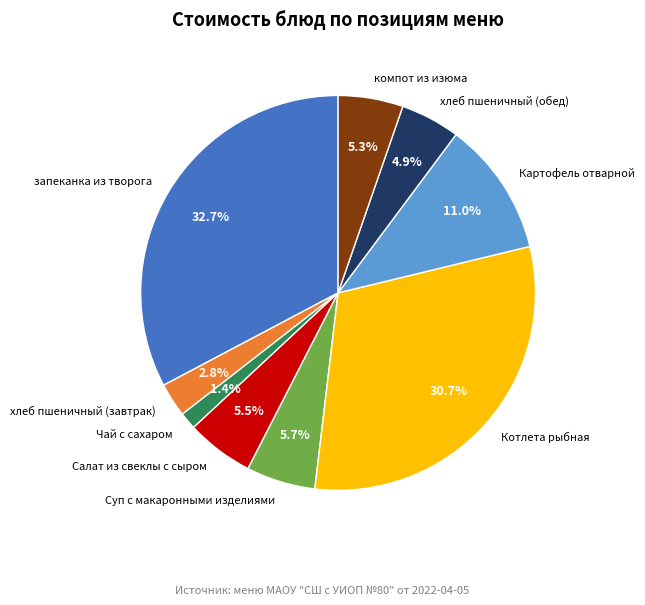

How much of the chart is everything except компот из изюма?

94.7%